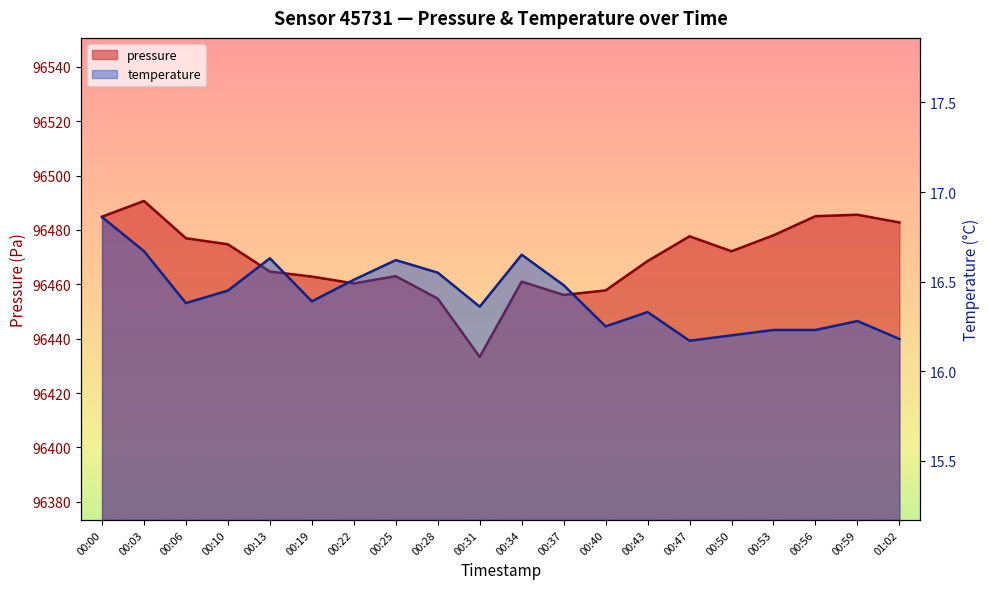

True or false: pressure has a value of 64328.6 at 00:13.

False